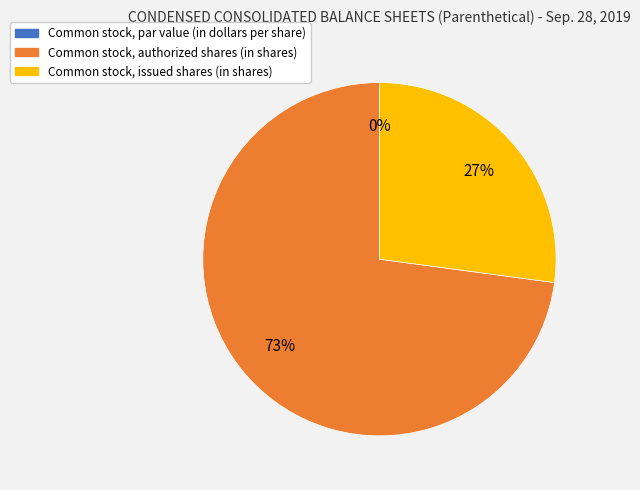

What percentage is the Common stock, issued shares (in shares) slice, to the nearest percent?

27%